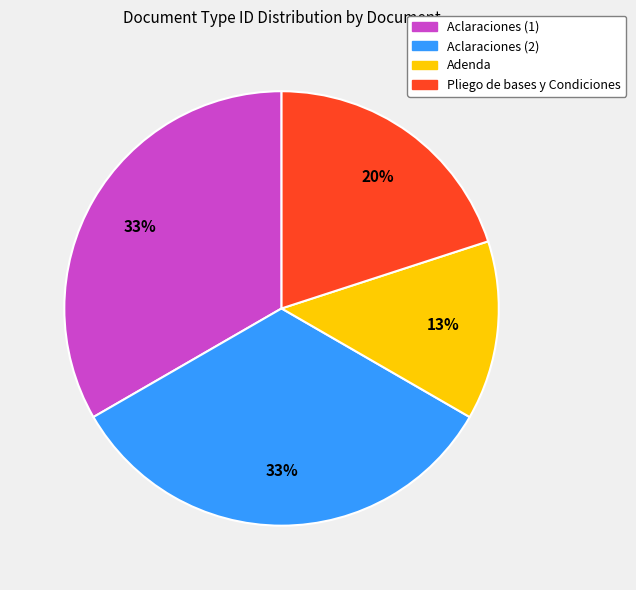

Which category has the smallest portion of the pie?

Adenda